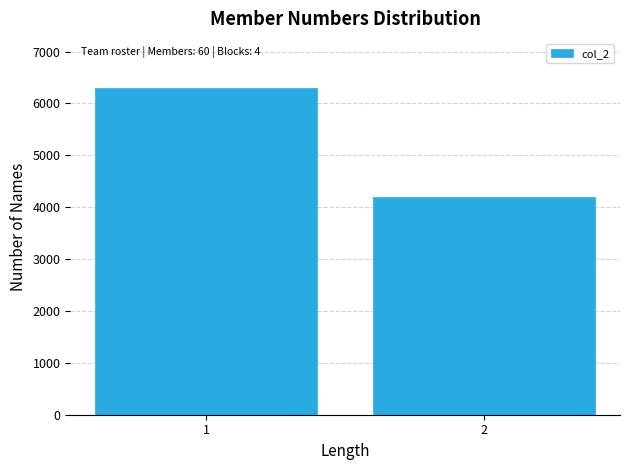

Reading left to right, what are all the values shown in this chart?

1=6300	2=4200